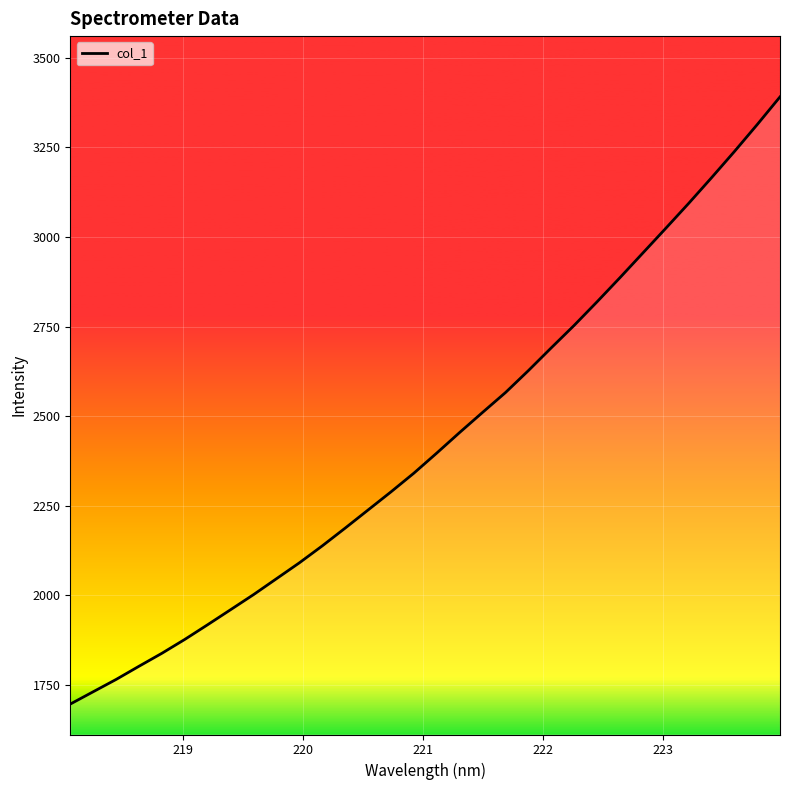

What is the smallest value displayed?

1697.1